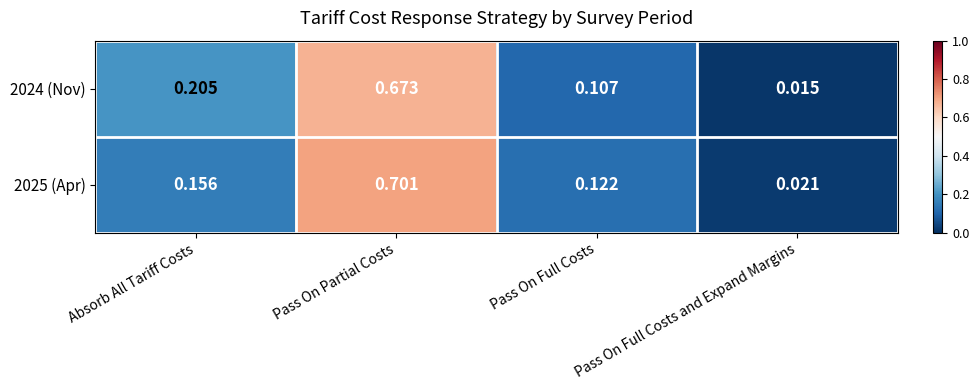

At which category is the sum across all series the highest?

Pass On Partial Costs